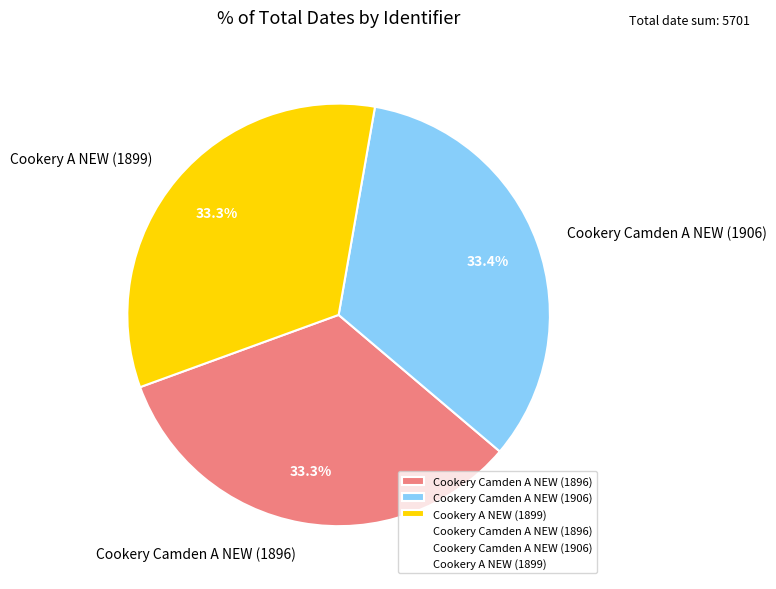

Count the number of slices in the pie.

3